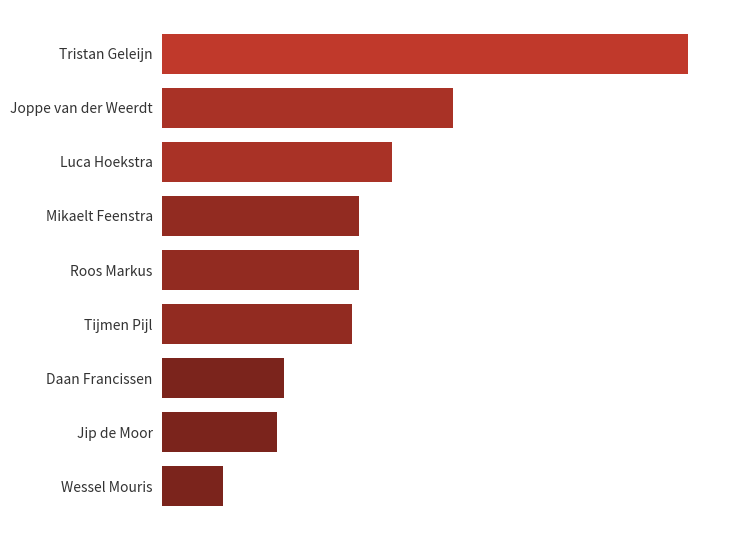

At which category does the chart reach its peak across all series?

Tristan Geleijn